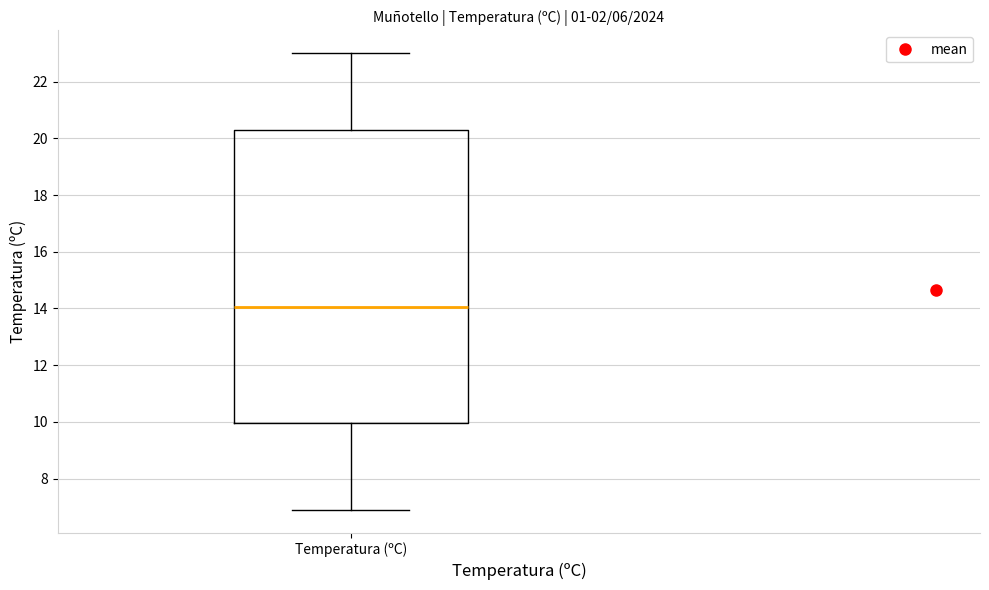

Transcribe this box plot: give where the median line is, the range the box spans, and where the two whiskers end, as read against the y-axis. The values are not printed on the chart, so give them approximately, as read against the axis.

median 14.0, box 10.0 to 20.2, whiskers 7.0 to 23.0